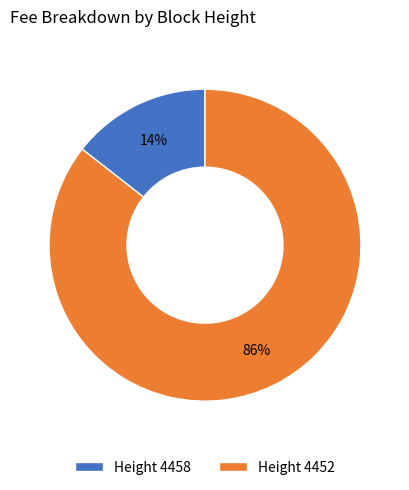

Do Height 4452 and Height 4458 together represent more than half of the pie?

Yes